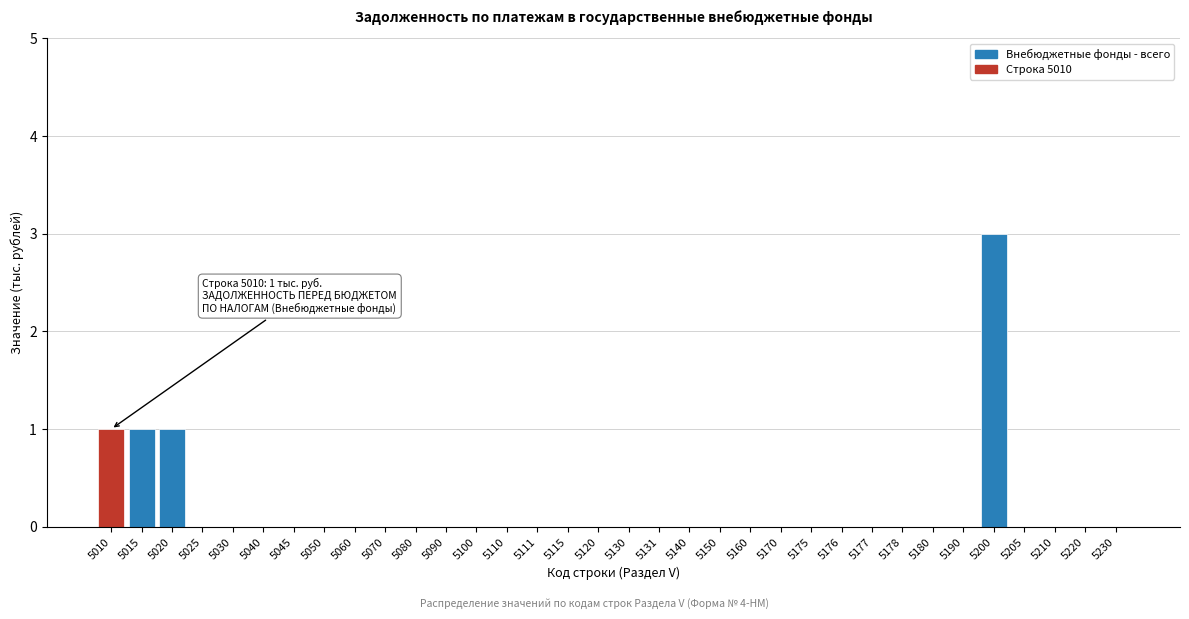

What is the maximum value shown in the chart?

3